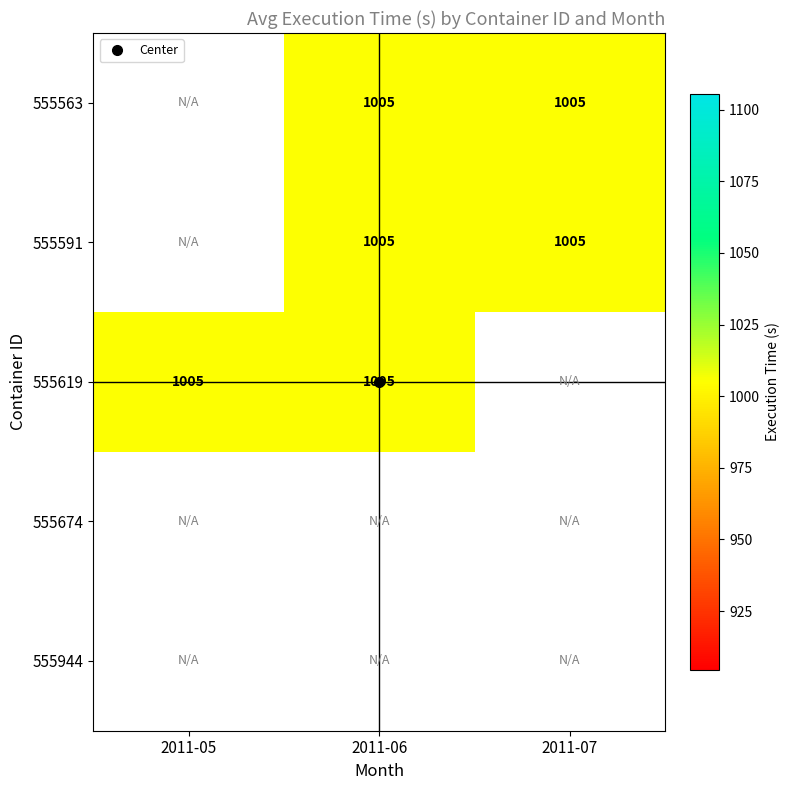

Which series changed the most between 2011-05 and 2011-06?

555619